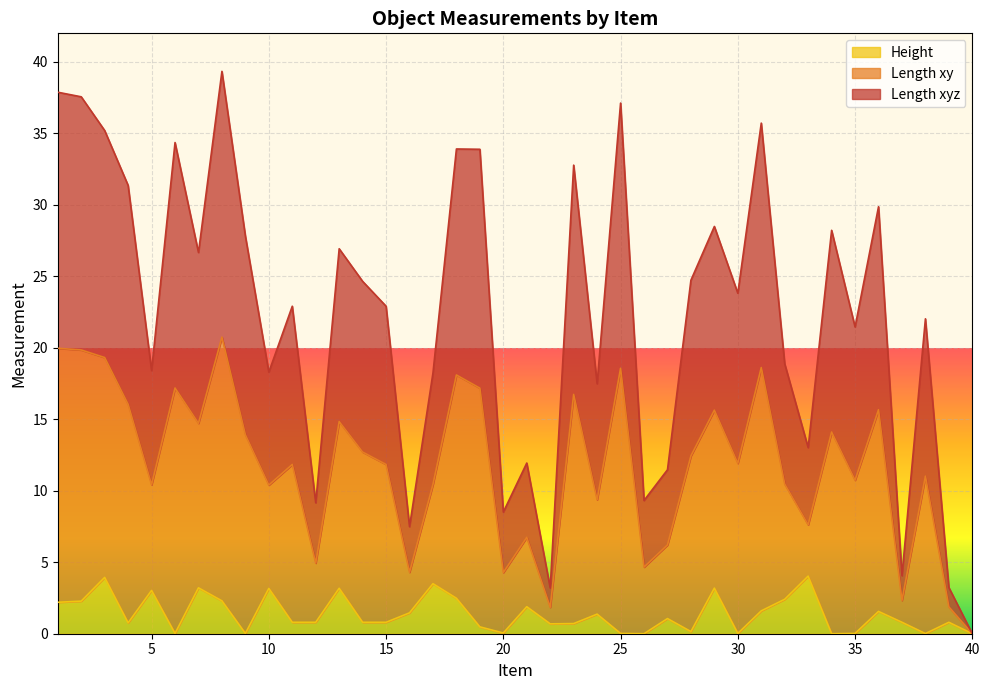

How many interior local valleys does the Length xyz series have?

13